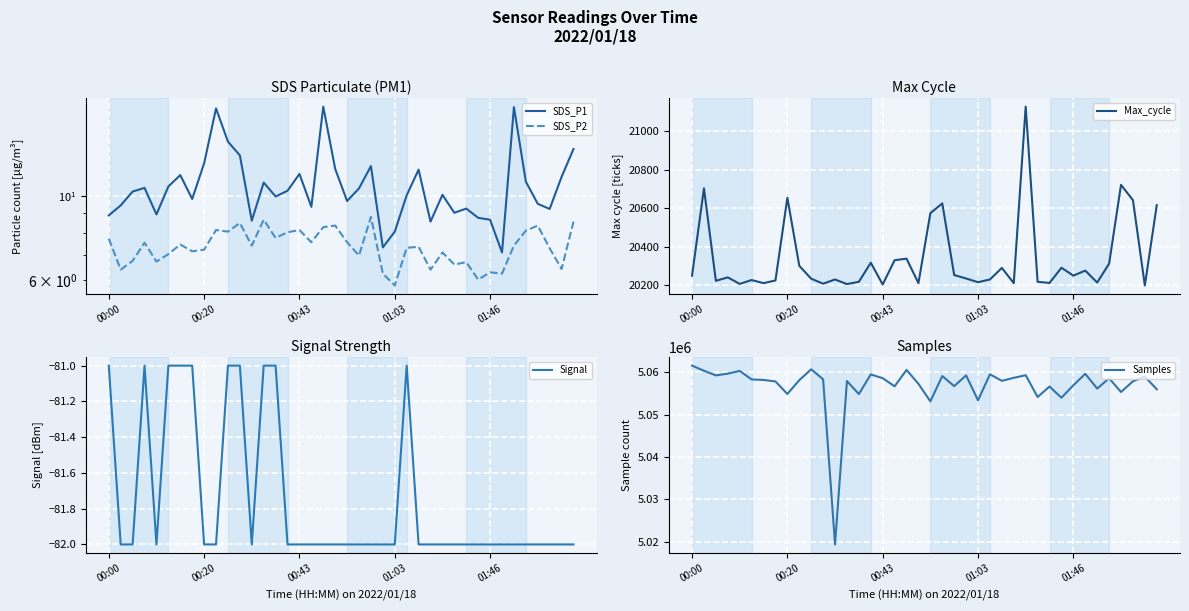

How many data points does each series have?

40